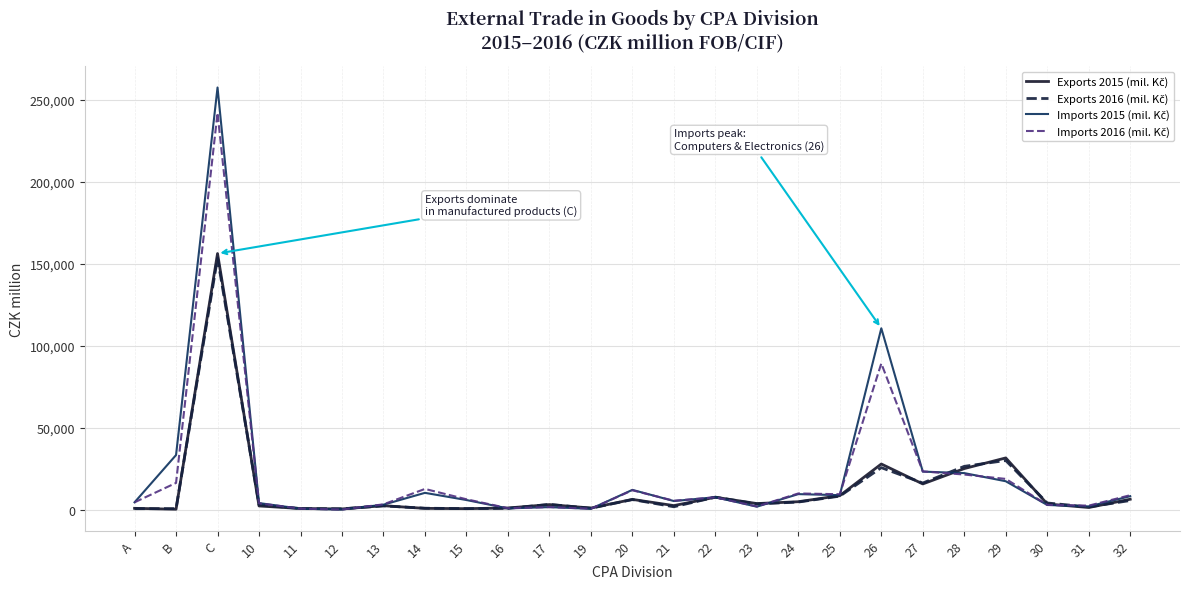

What is the greatest value displayed?

257564